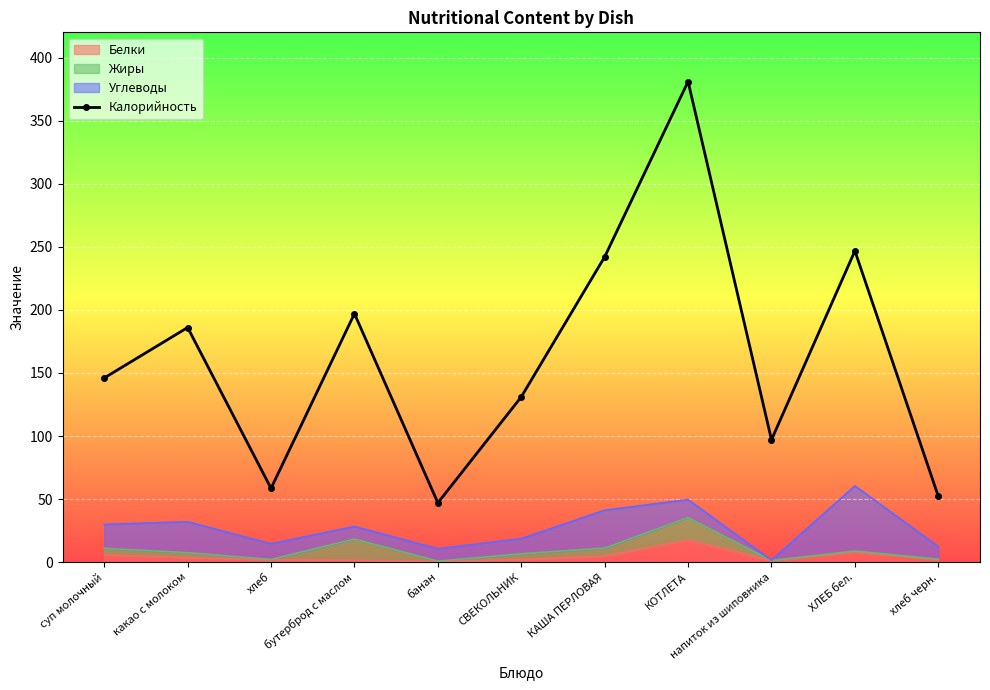

List the labels in order of value, smallest first.

банан, хлеб черн., хлеб, напиток из шиповника, СВЕКОЛЬНИК, суп молочный, какао с молоком, бутерброд с маслом, КАША ПЕРЛОВАЯ, ХЛЕБ бел., КОТЛЕТА